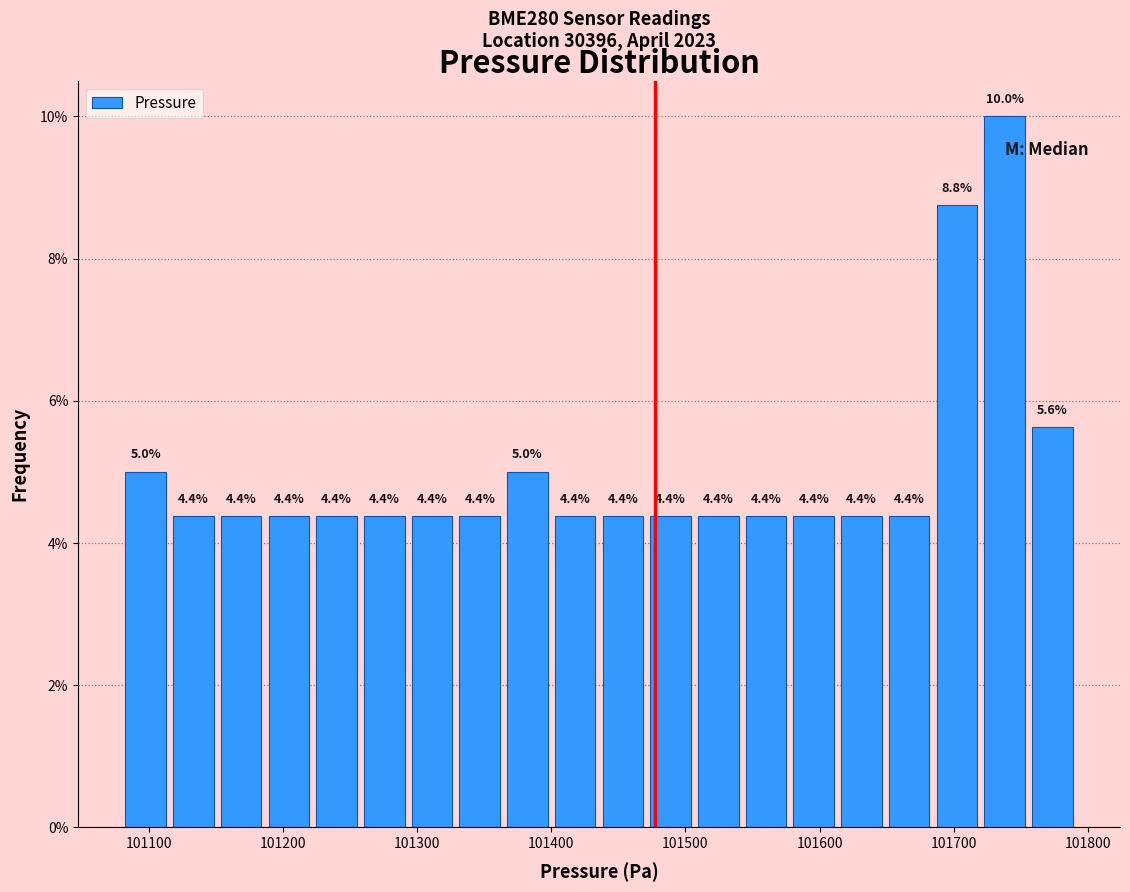

Around what value on the x-axis is the tallest bar? Give the approximate position of its centre, as read against the axis.

101740